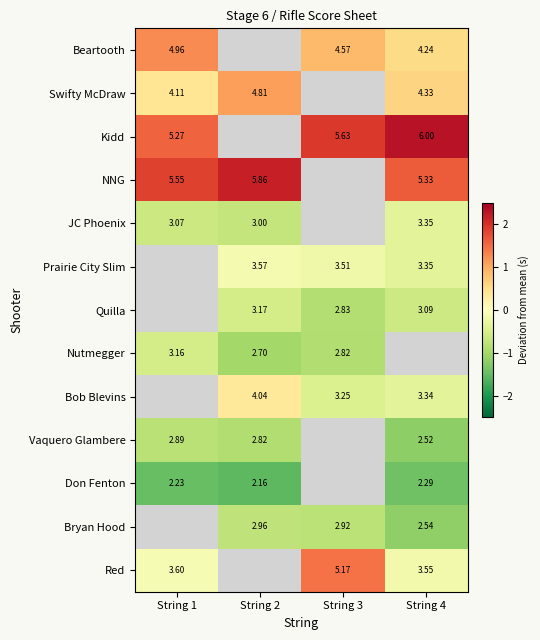

Between String 4 and String 2, which is larger?

String 2